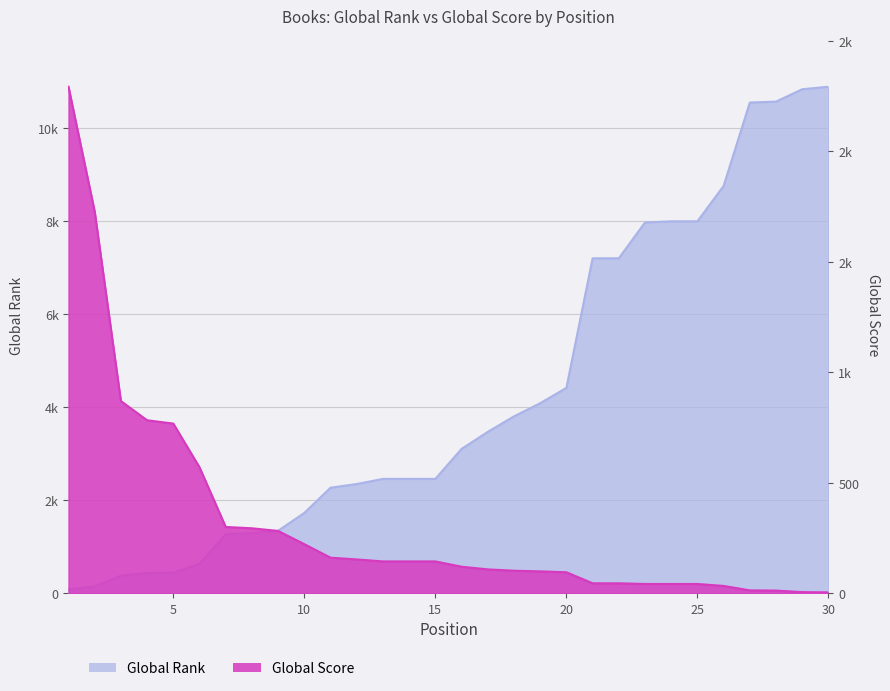

Which series has the largest total across all categories?

Global Rank